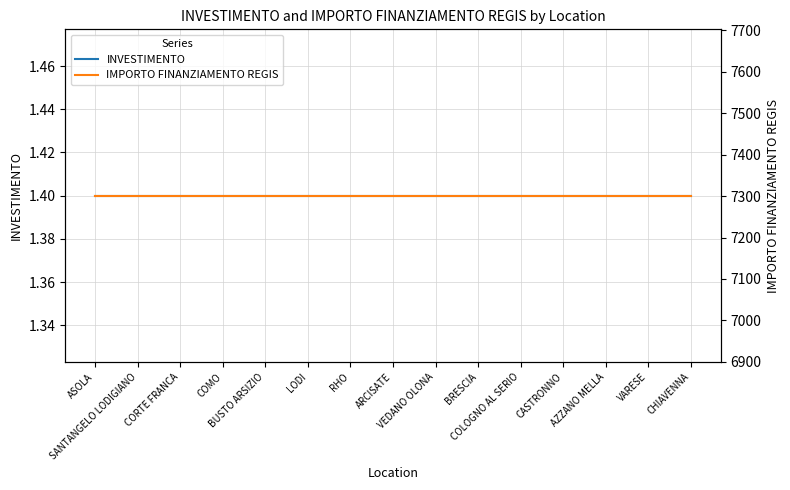

Between SANTANGELO LODIGIANO and COMO, which series saw the biggest shift?

INVESTIMENTO